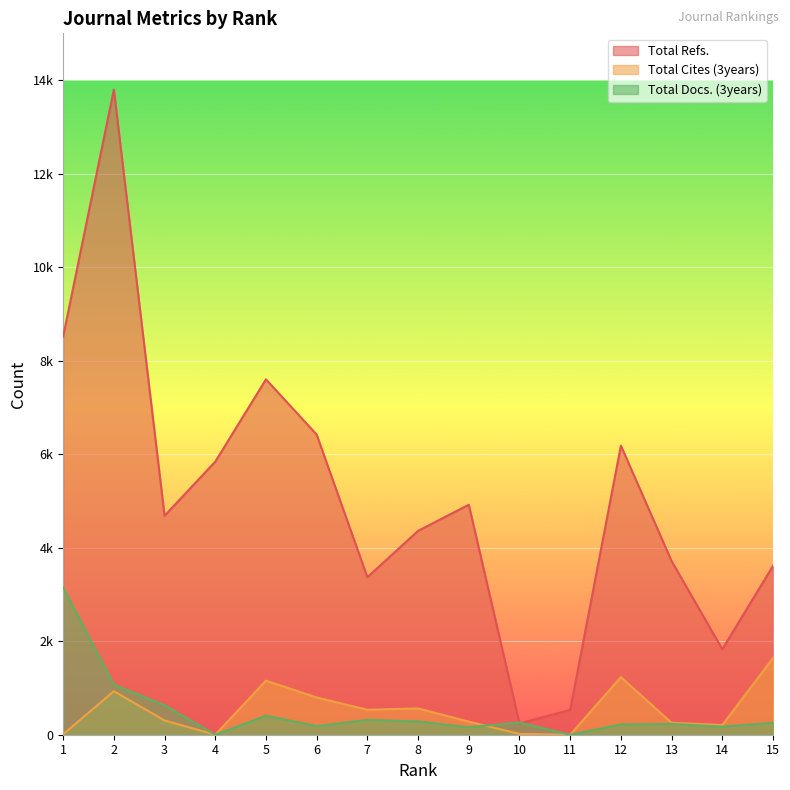

At which label does Total Cites (3years) reach its minimum?

4